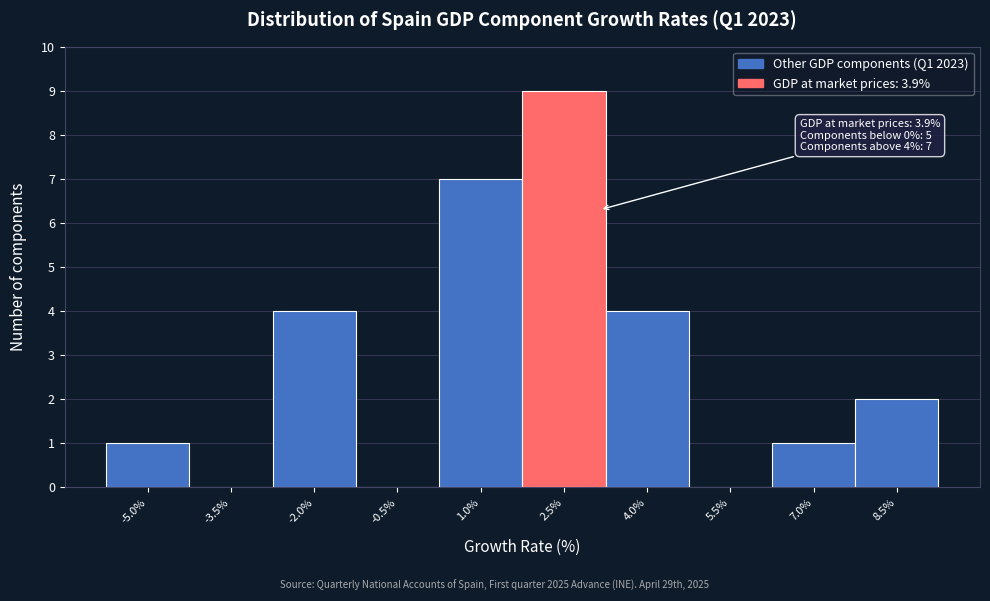

Reading right to left, list all the values displayed in this chart.

8.5%=2	7.0%=1	5.5%=0	4.0%=4	2.5%=9	1.0%=7	-0.5%=0	-2.0%=4	-3.5%=0	-5.0%=1